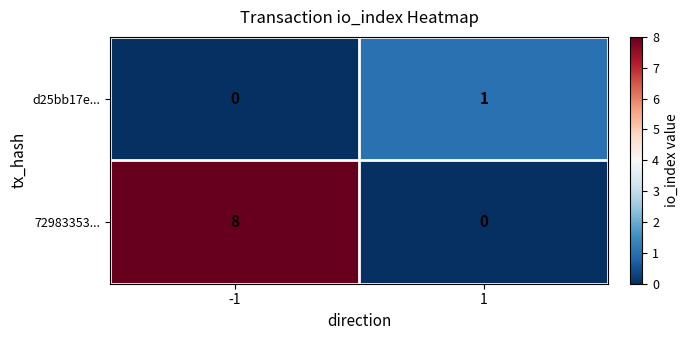

What is the sum of the 72983353... values at 1 and -1?

8